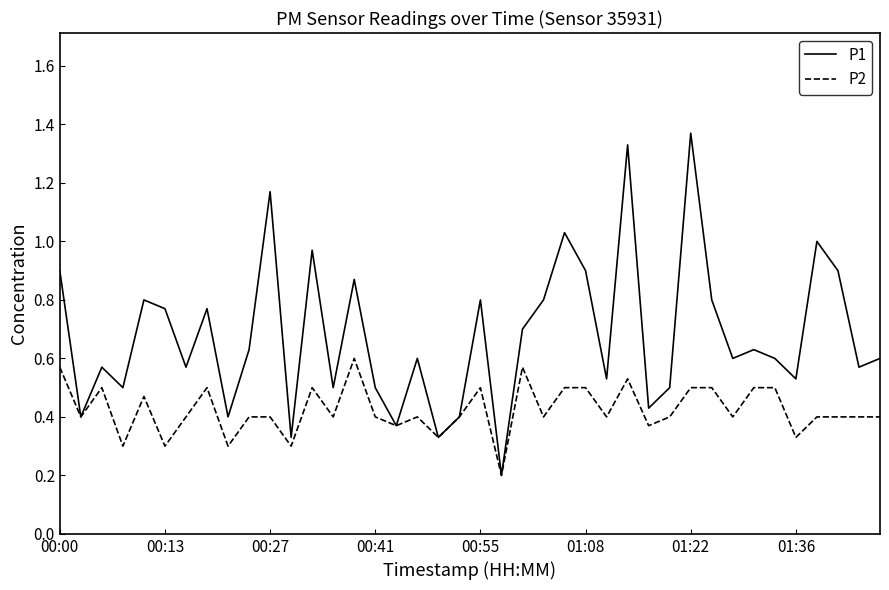

Which series has the largest range (max minus min)?

P1